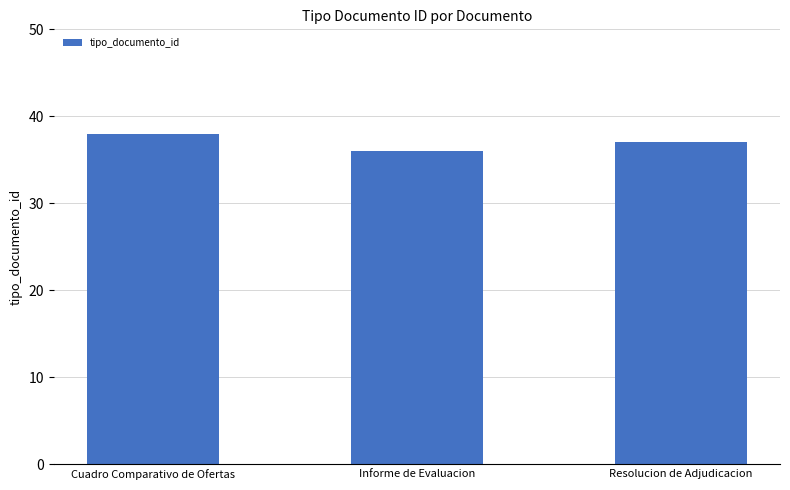

What is the smallest value displayed?

36